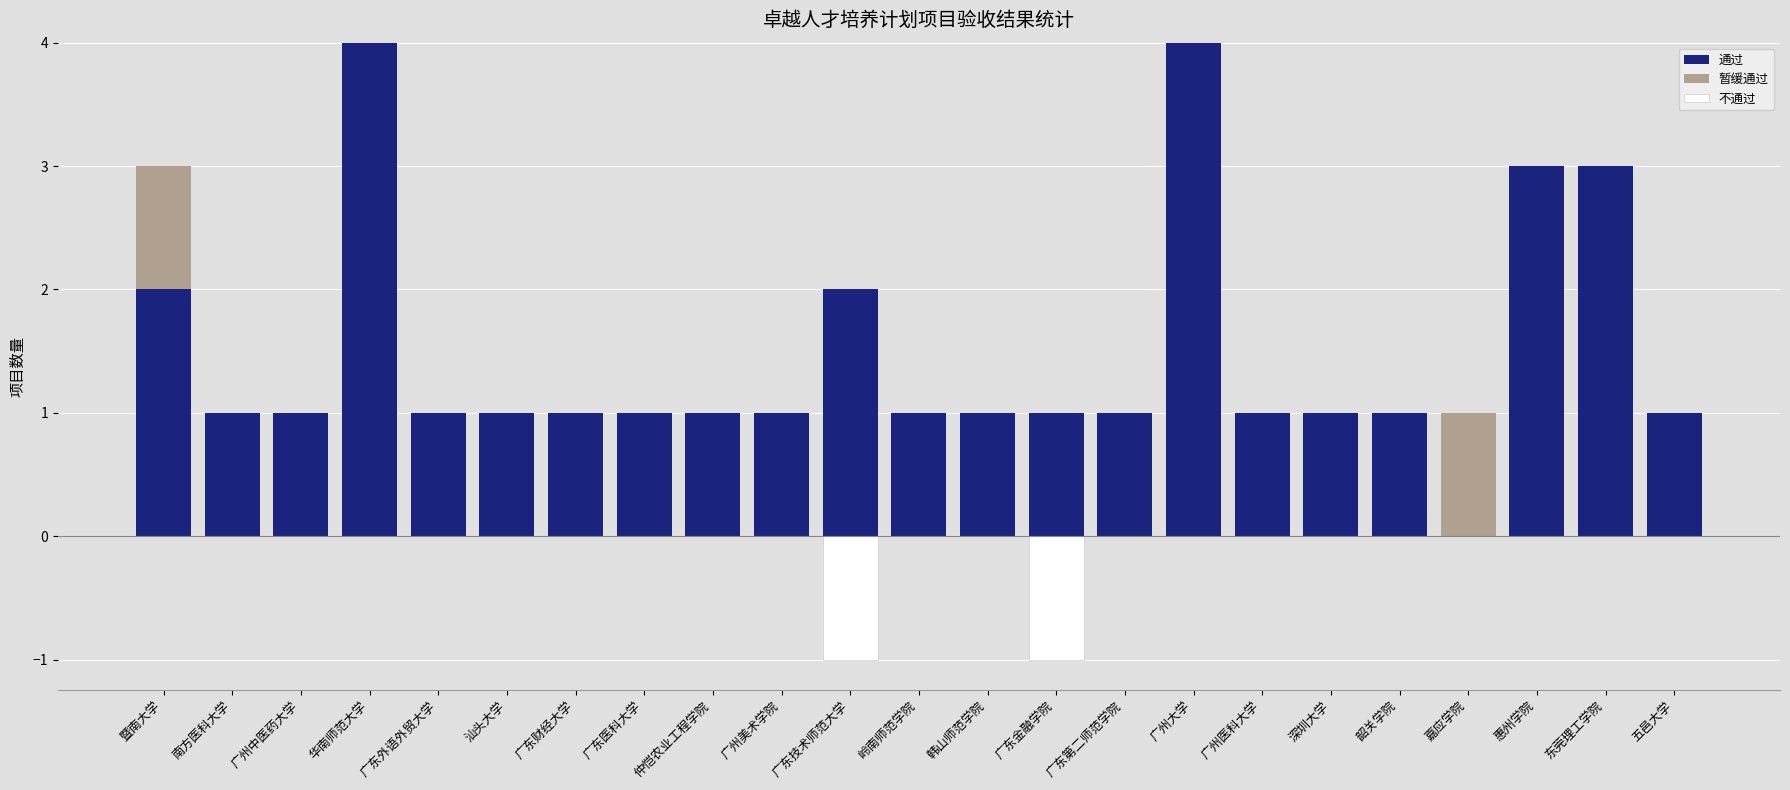

How many bars are there in each group?

3